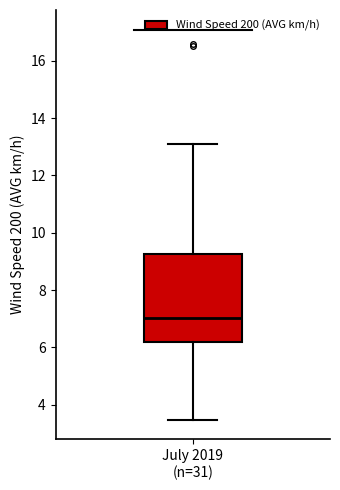

Where does the upper whisker of the box for July 2019 (n=31) end on the y-axis? The values are not printed on the chart, so give them approximately, as read against the axis.

13.0